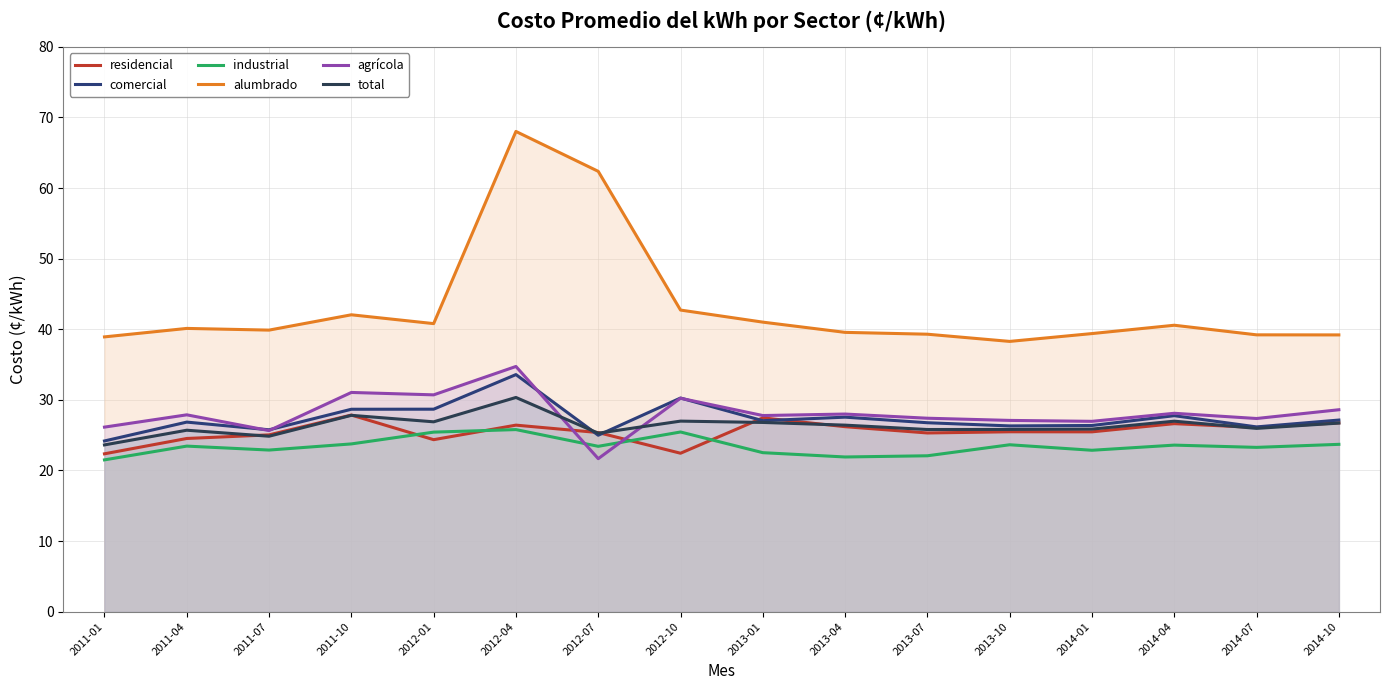

At which category does residencial reach its first local peak?

2011-10